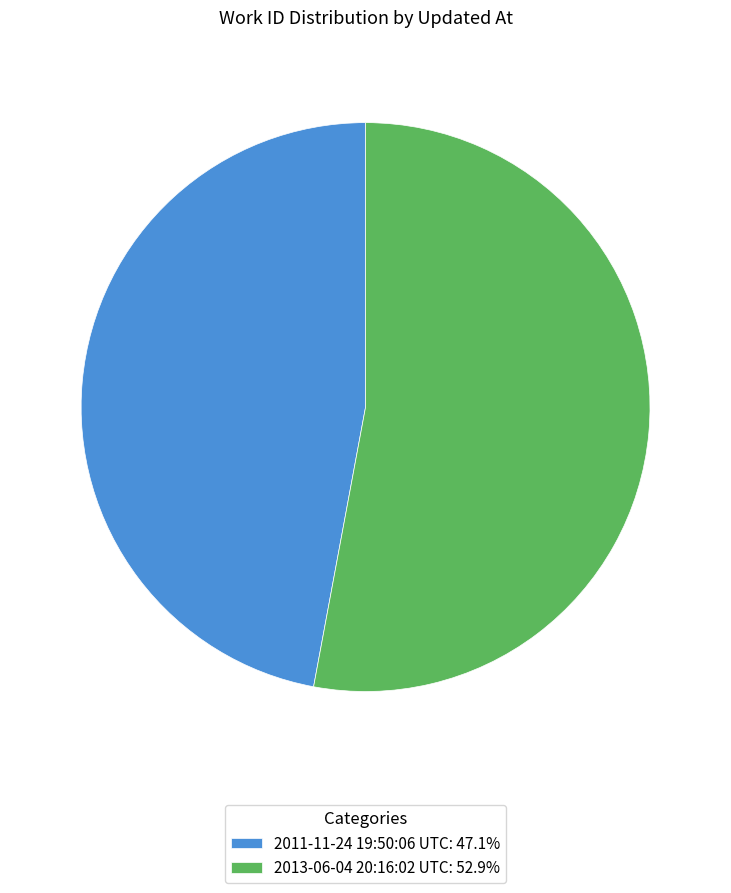

Is there any slice that represents more than half of the pie?

Yes